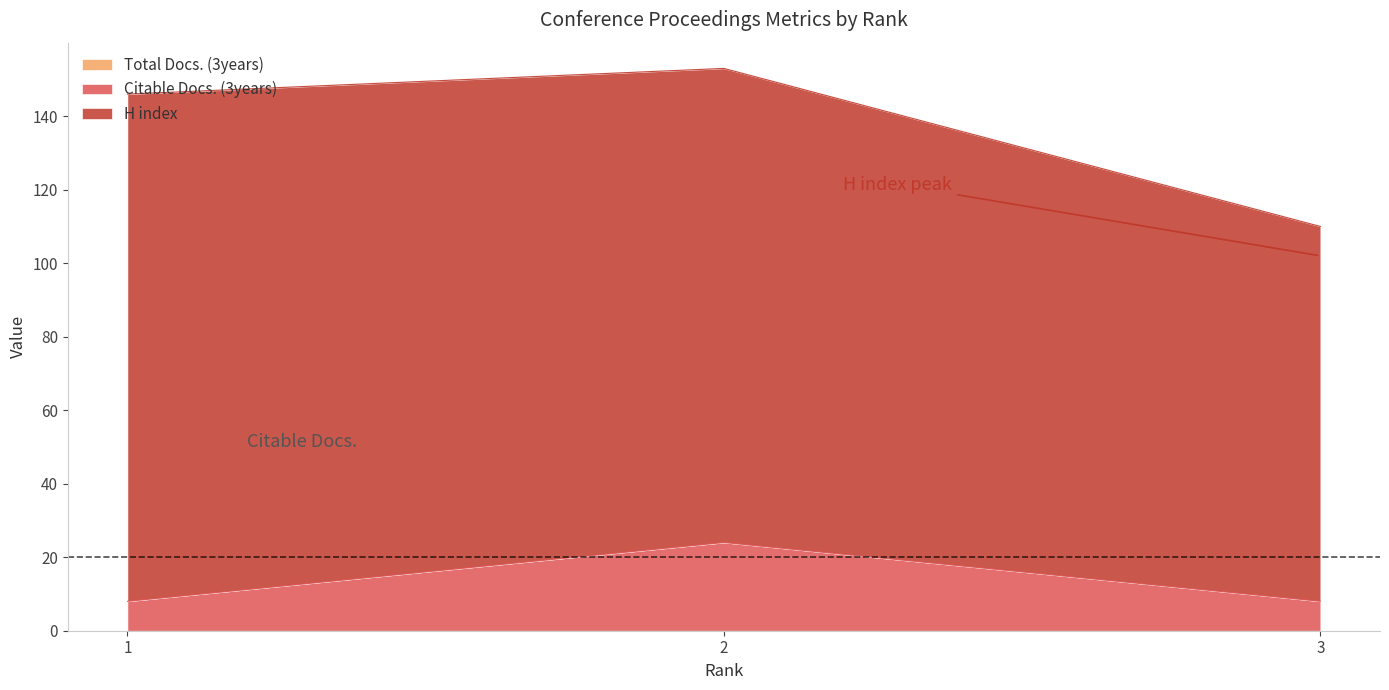

Where does the H index series first go above 129?

1